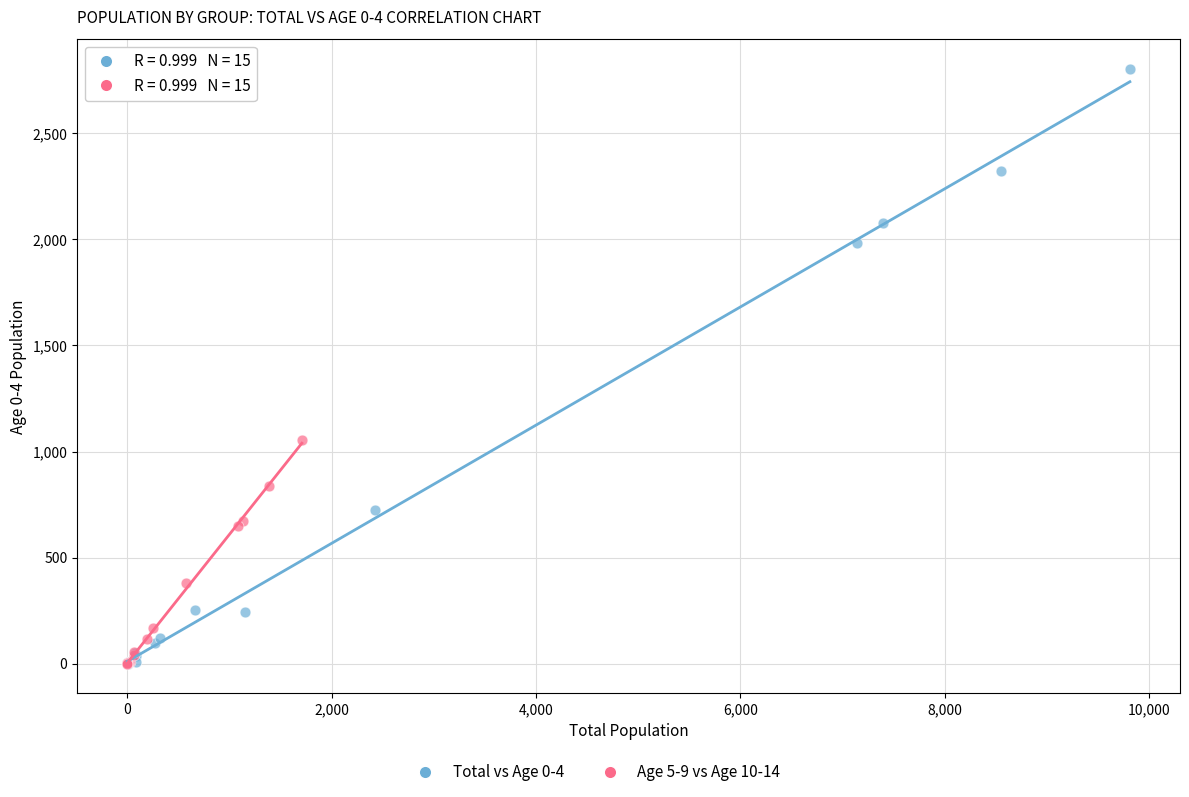

Which series contains the highest Y value?

Total vs Age 0-4